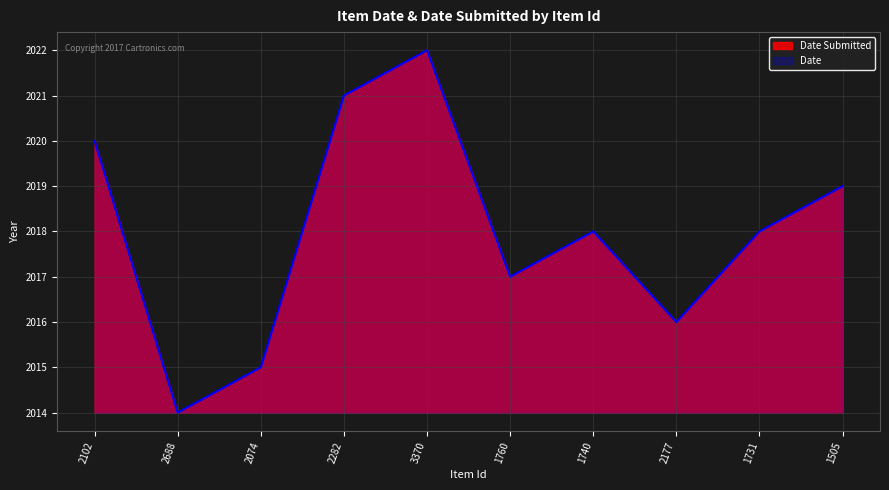

Reading left to right, what are all the values shown in this chart?

Date Submitted: 2102=6	2688=0	2074=1	2282=7	3370=8	1760=3	1740=4	2177=2	1731=4	1505=5
Date: 2102=6	2688=0	2074=1	2282=7	3370=8	1760=3	1740=4	2177=2	1731=4	1505=5